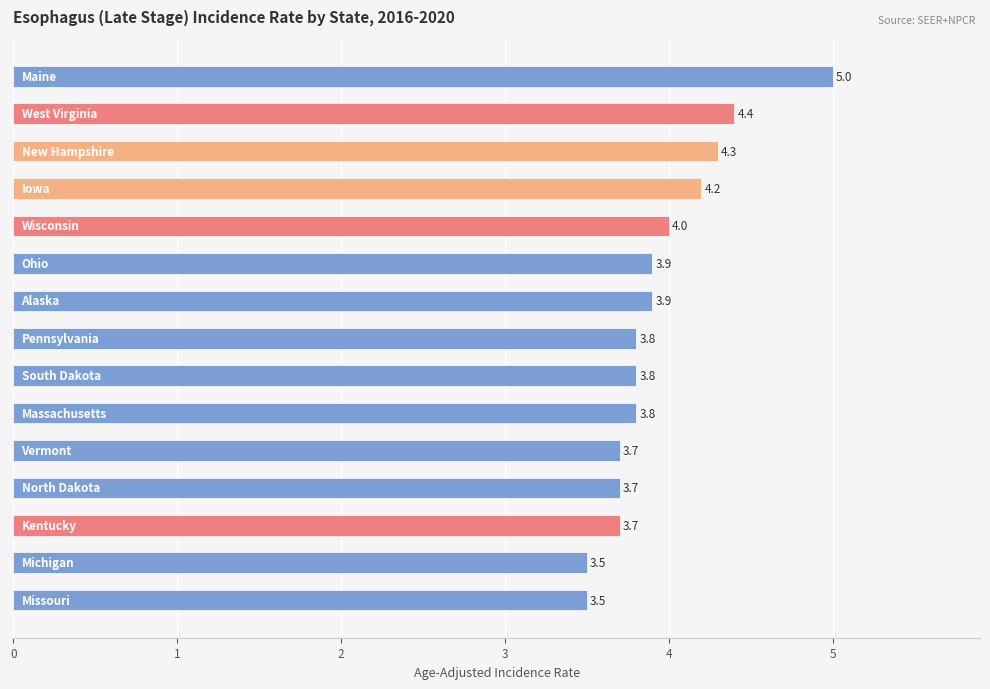

What is the value of the 1st bar from the top?

5.0